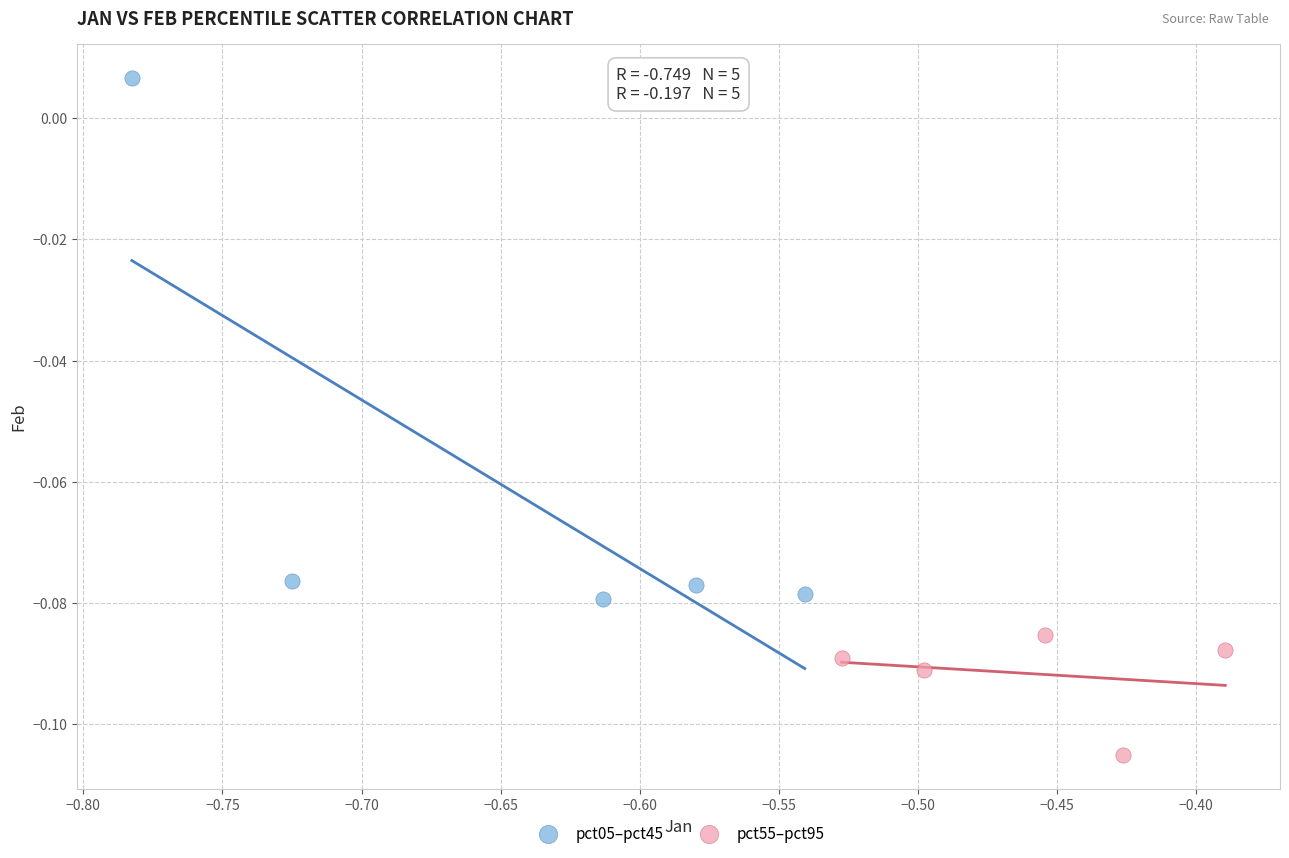

Which series contains the lowest Y value?

pct55–pct95